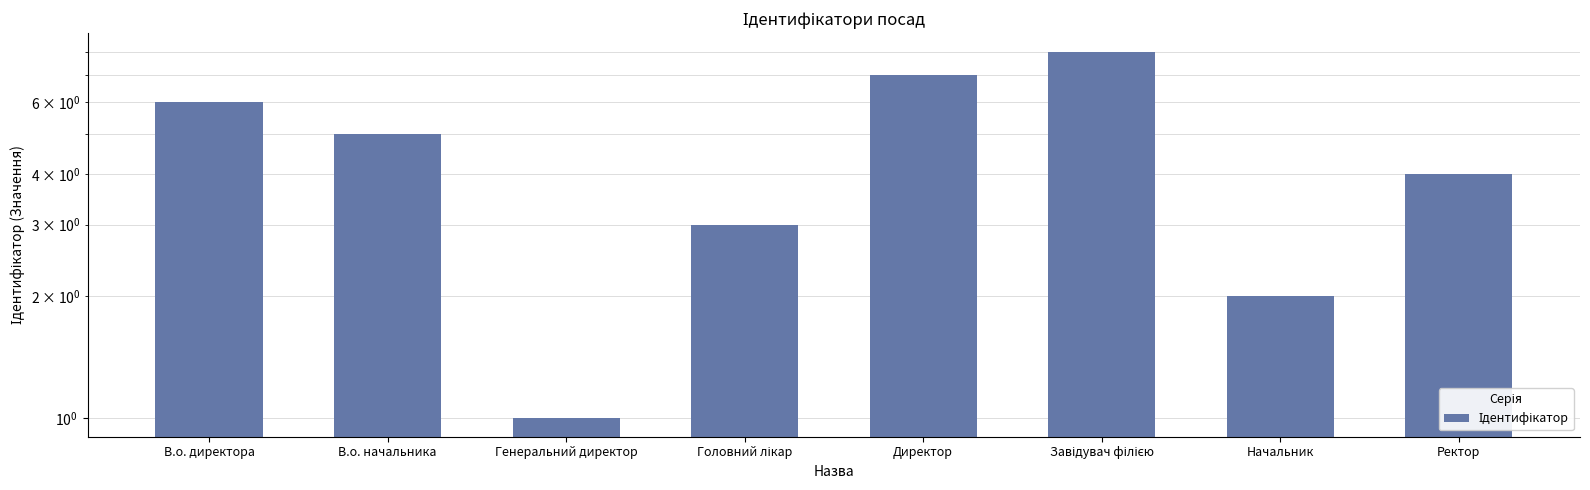

What is the difference between the values at Директор and Генеральний директор?

6